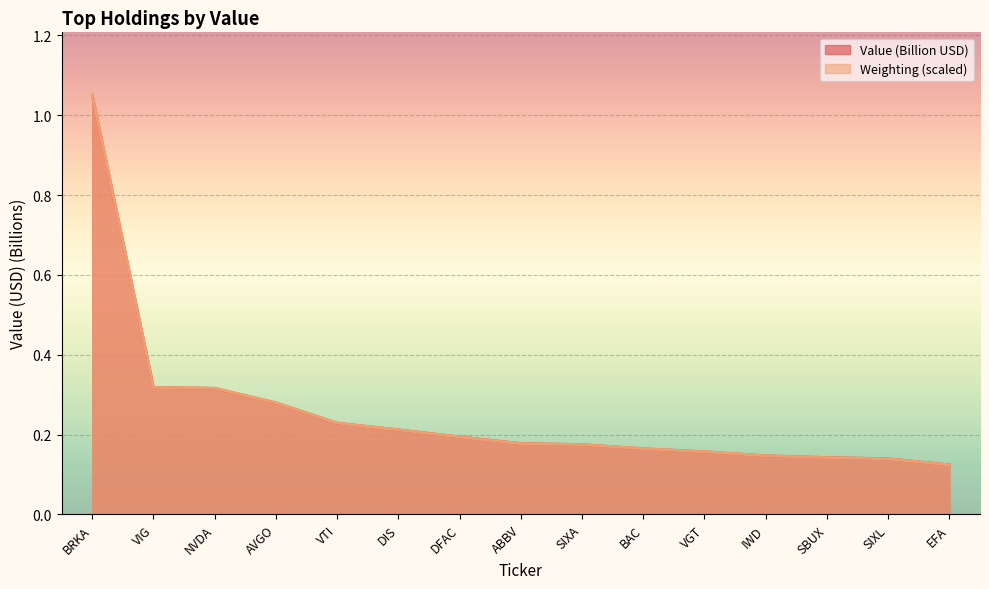

Rank the categories by Weighting value from highest to lowest.

BRKA, VIG, NVDA, AVGO, VTI, DIS, DFAC, ABBV, SIXA, BAC, VGT, IWD, SBUX, SIXL, EFA